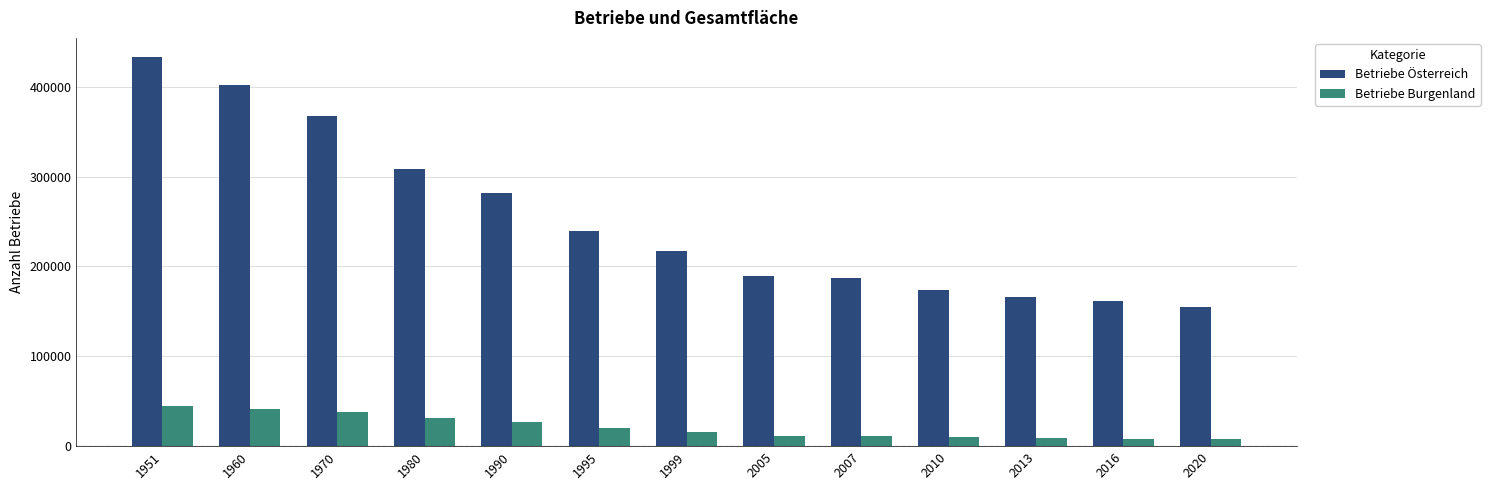

What is the value of the Betriebe Burgenland bar at the 1st from the left?

44263